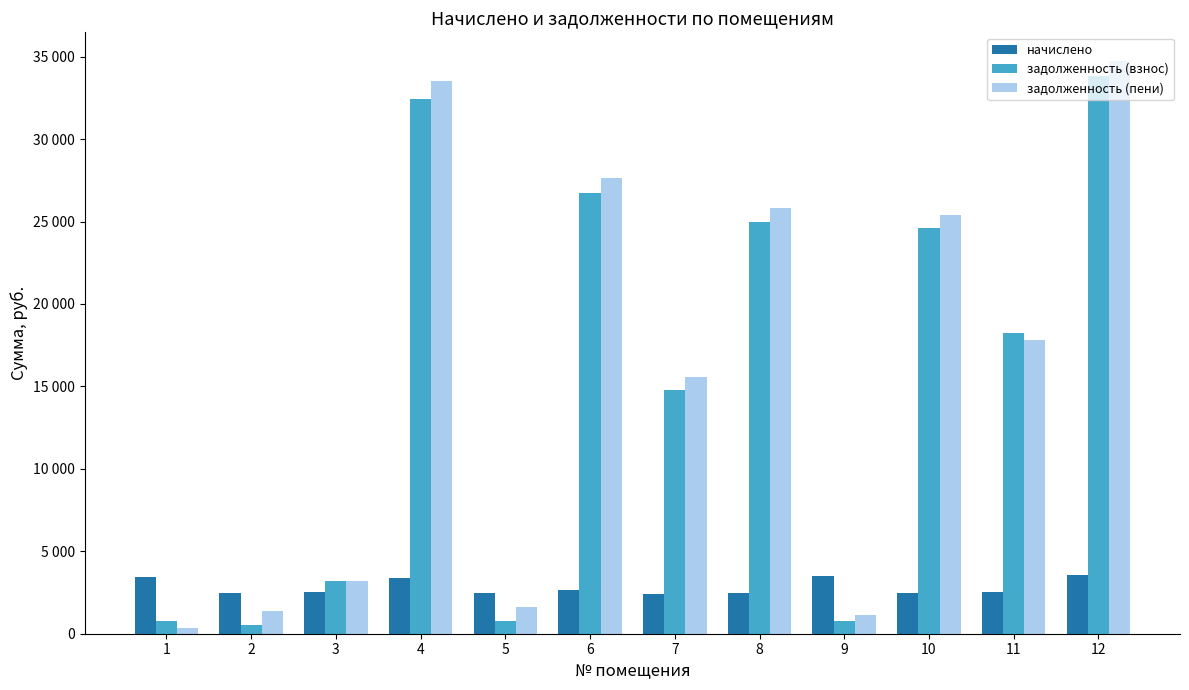

At which category is the sum across all series the highest?

12